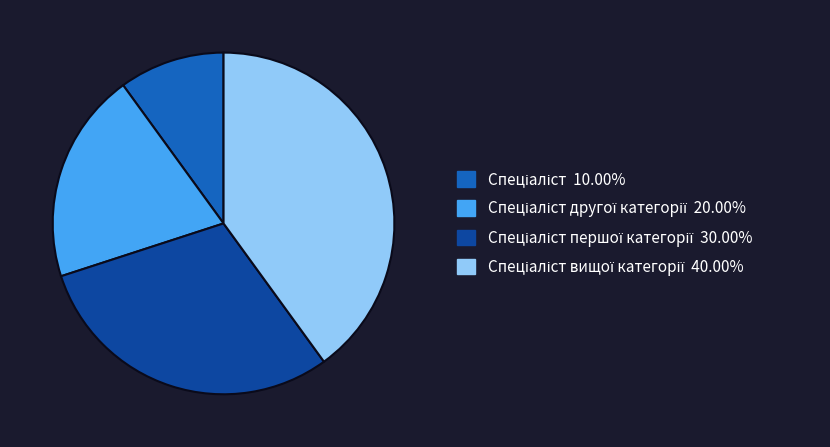

Does any single category account for the majority?

No